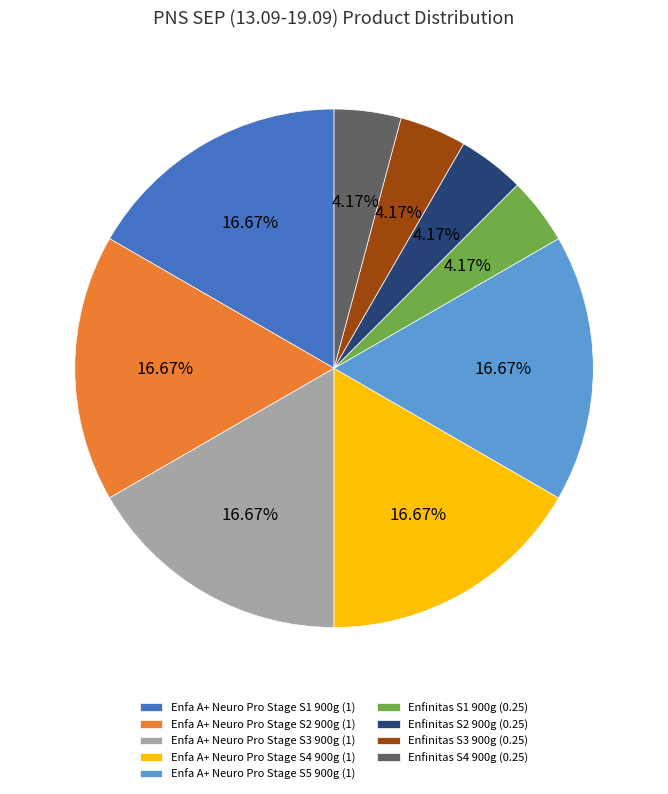

What percentage is NOT represented by Enfinitas S3 900g?

95.8%